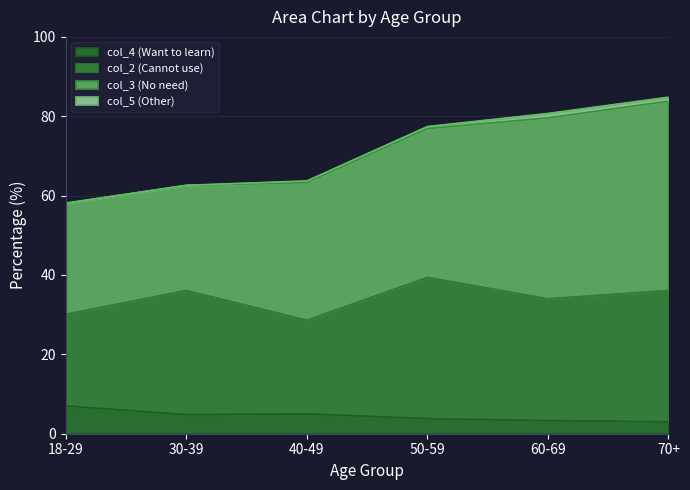

What is the approximate value of col_5 (Other) at 40-49?

0.4